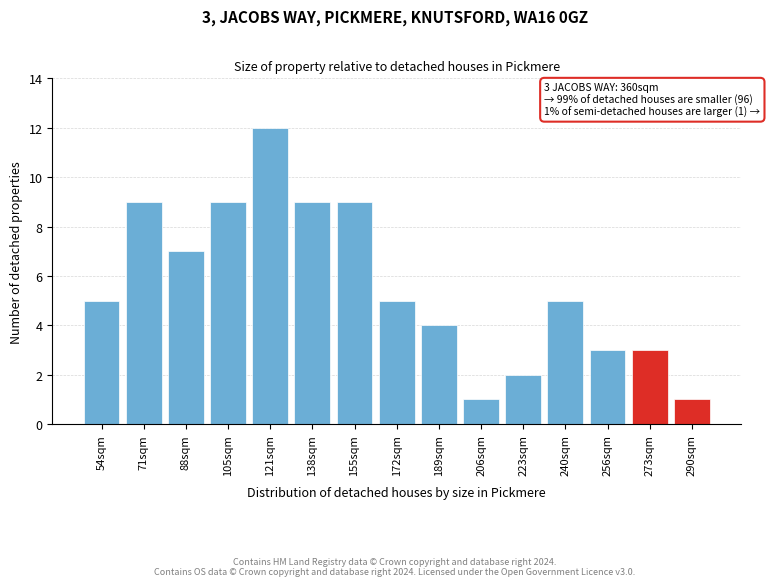

Reading left to right, list all the values displayed in this chart.

5	9	7	9	12	9	9	5	4	1	2	5	3	3	1